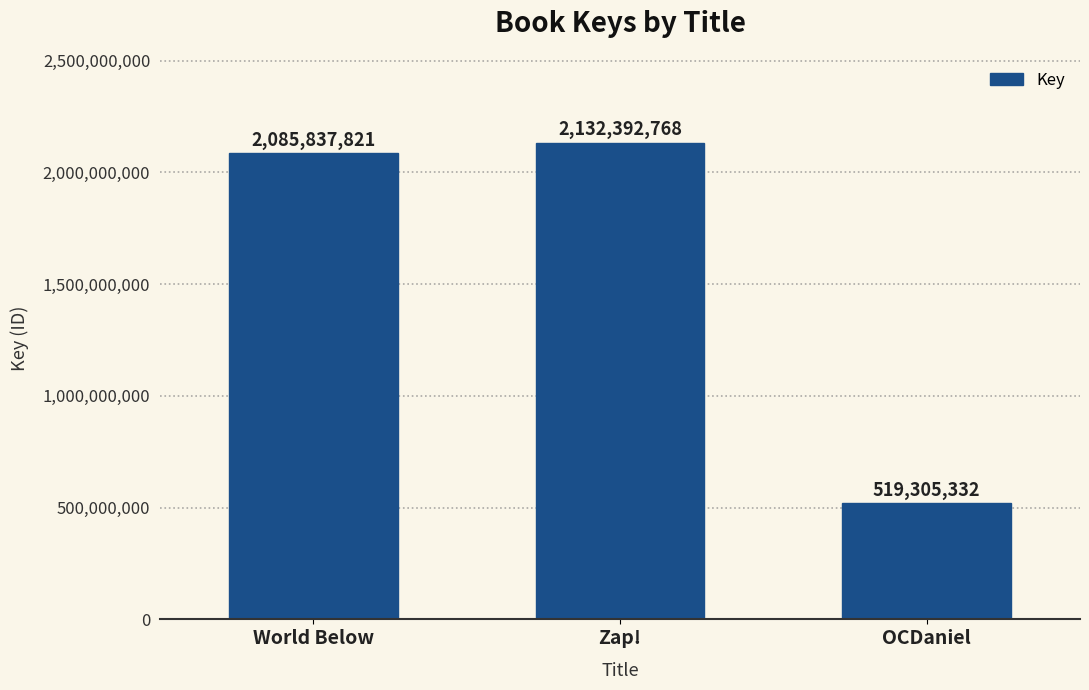

Reading right to left, extract all data points from this chart.

519305332	2132392768	2085837821